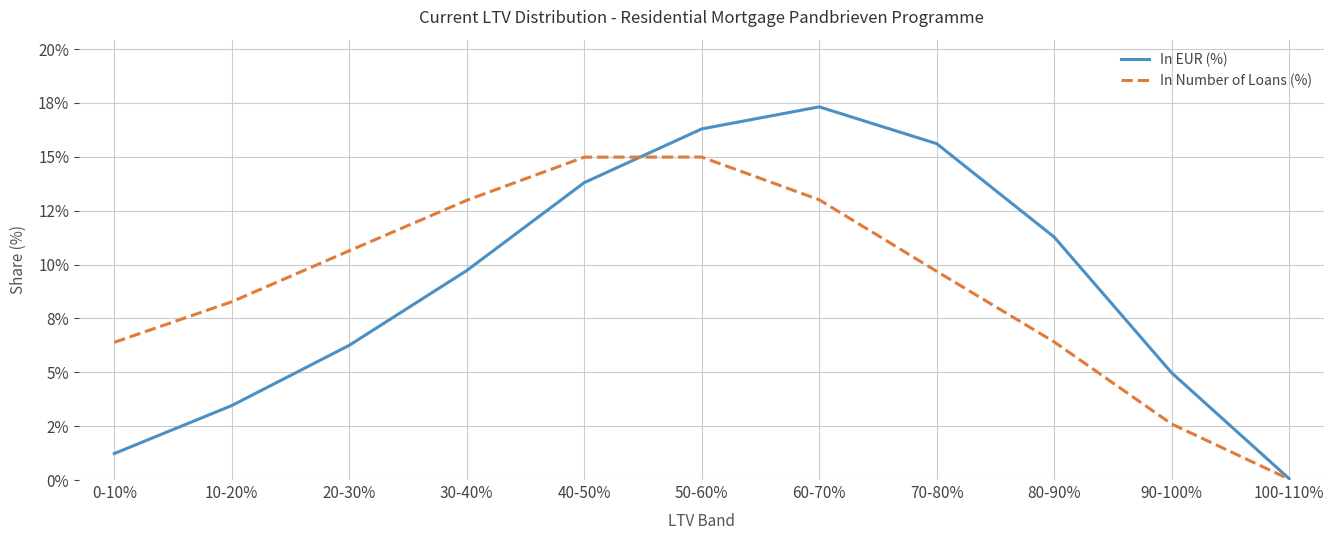

At which category is the sum across all series the highest?

50-60%